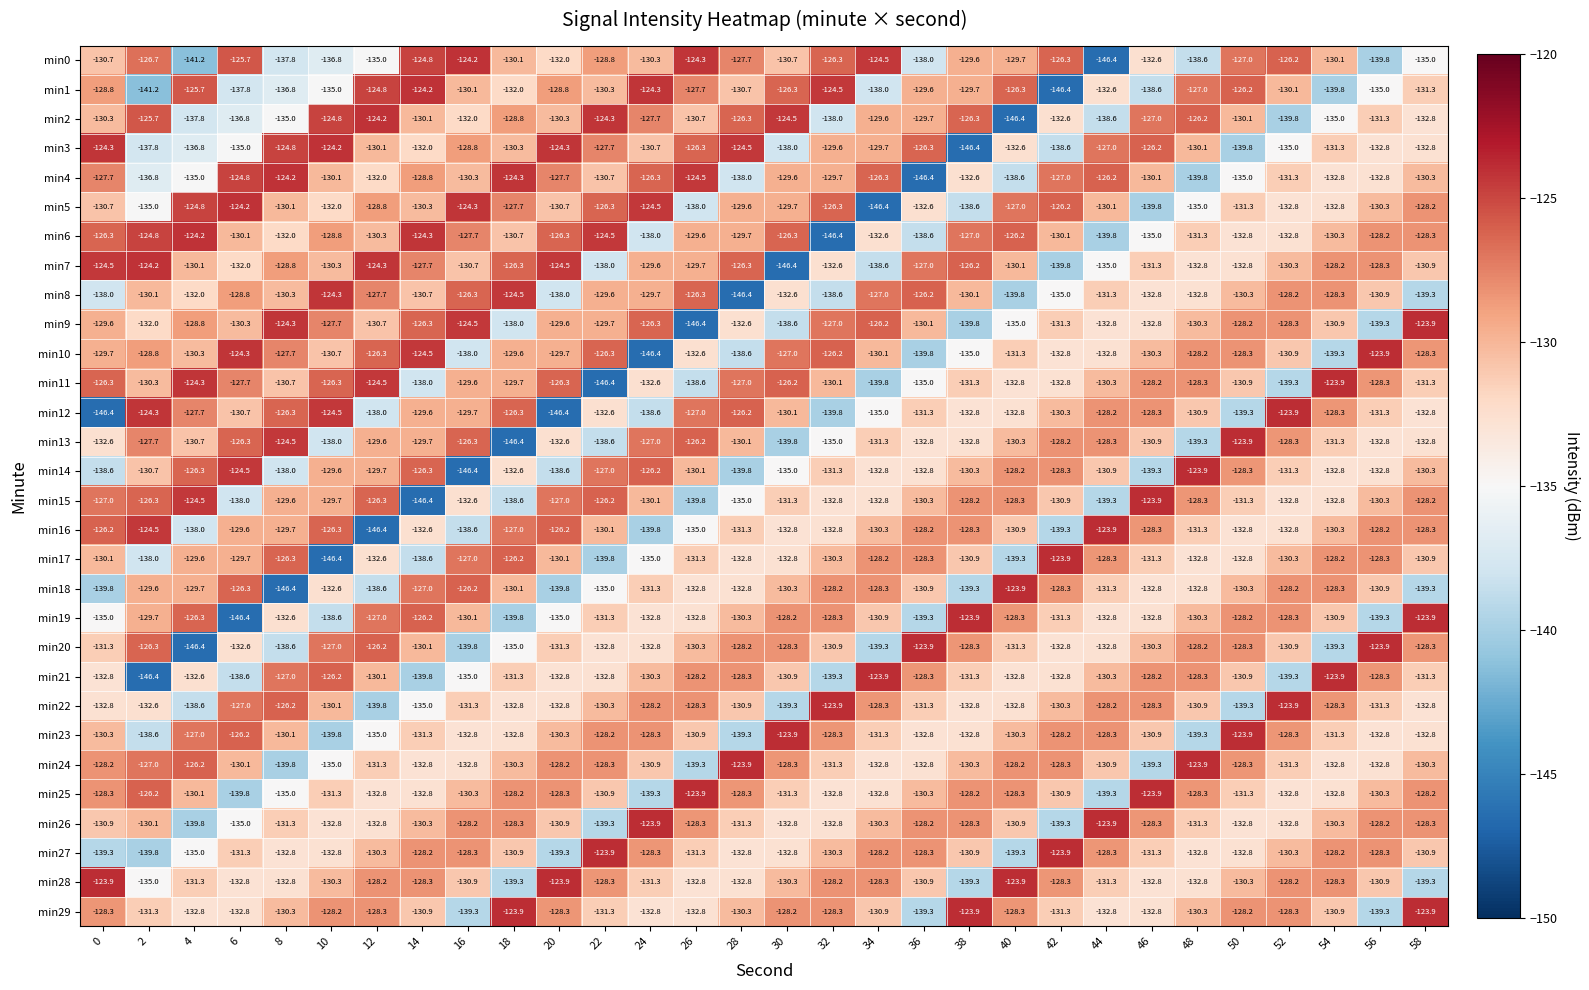

What is the highest value of the min5 series?

-124.2